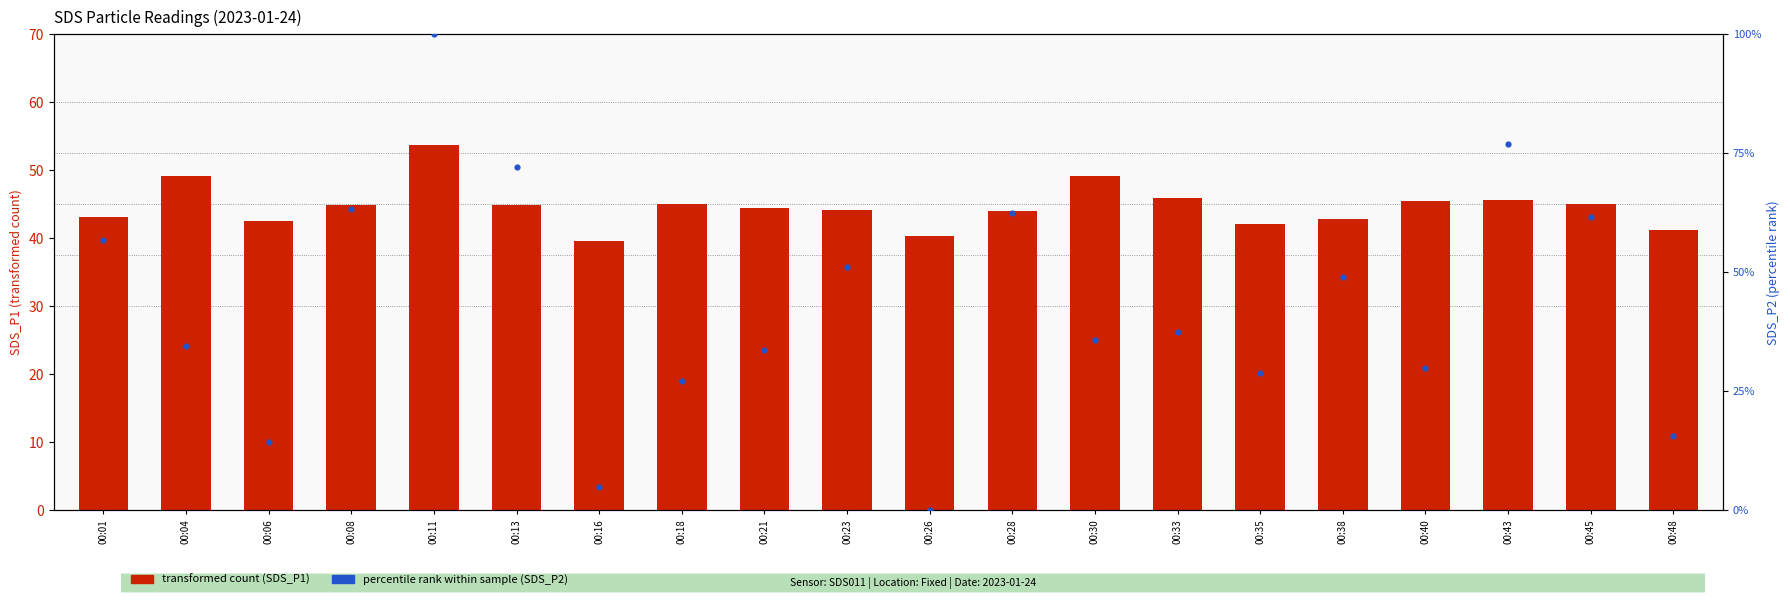

Which series has the widest spread of Y values?

SDS_P2 (percentile rank within sample)